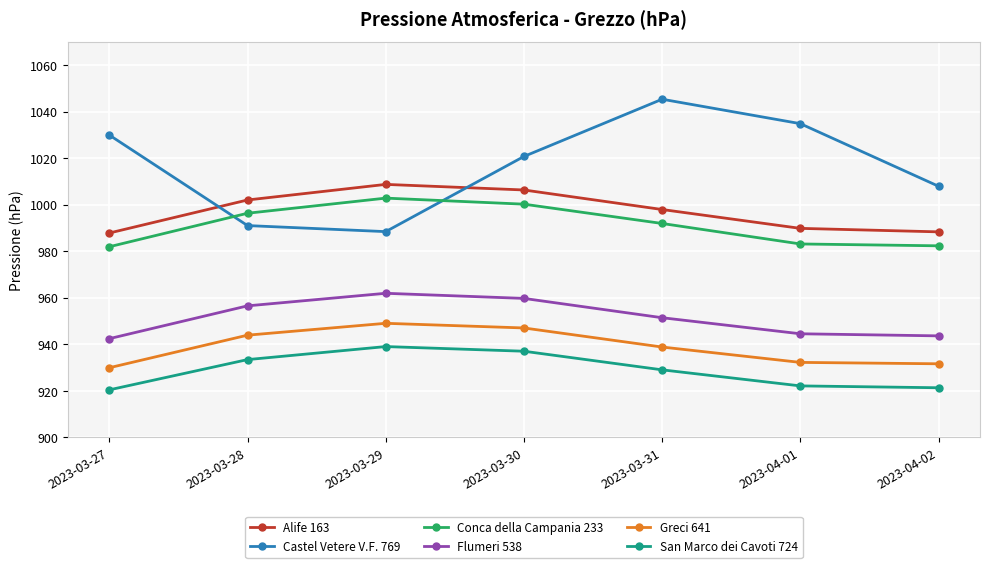

Is it true that Greci 641 equals 931.6 at 2023-04-02?

True